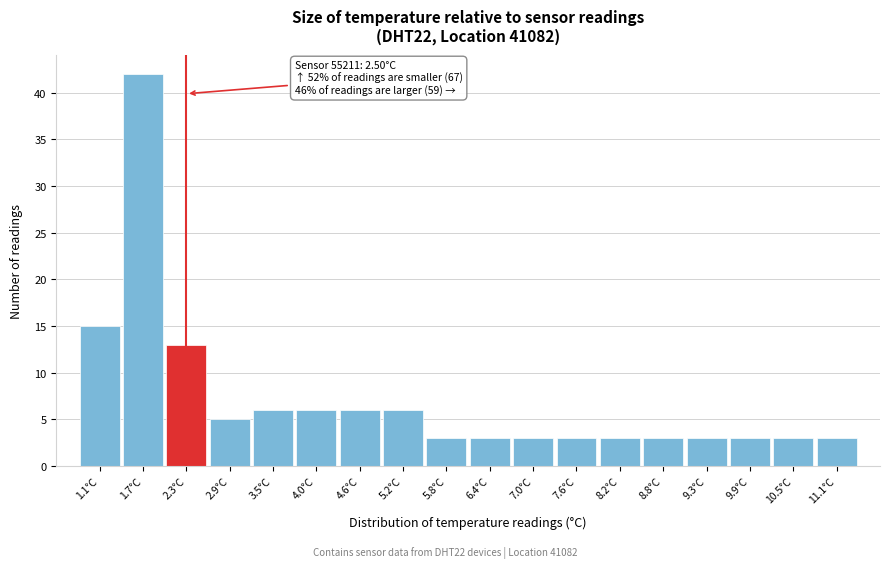

Reading right to left, what are all the values shown in this chart?

11.1°C=3	10.5°C=3	9.9°C=3	9.3°C=3	8.8°C=3	8.2°C=3	7.6°C=3	7.0°C=3	6.4°C=3	5.8°C=3	5.2°C=6	4.6°C=6	4.0°C=6	3.5°C=6	2.9°C=5	2.3°C=13	1.7°C=42	1.1°C=15